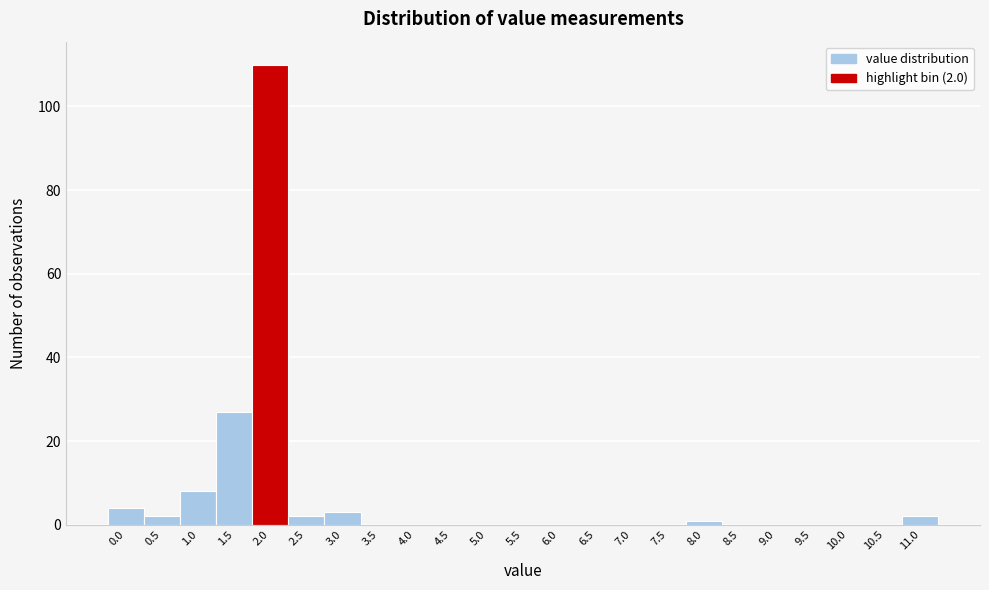

Reading right to left, what are all the values shown in this chart?

11.0=2	10.5=0	10.0=0	9.5=0	9.0=0	8.5=0	8.0=1	7.5=0	7.0=0	6.5=0	6.0=0	5.5=0	5.0=0	4.5=0	4.0=0	3.5=0	3.0=3	2.5=2	2.0=110	1.5=27	1.0=8	0.5=2	0.0=4